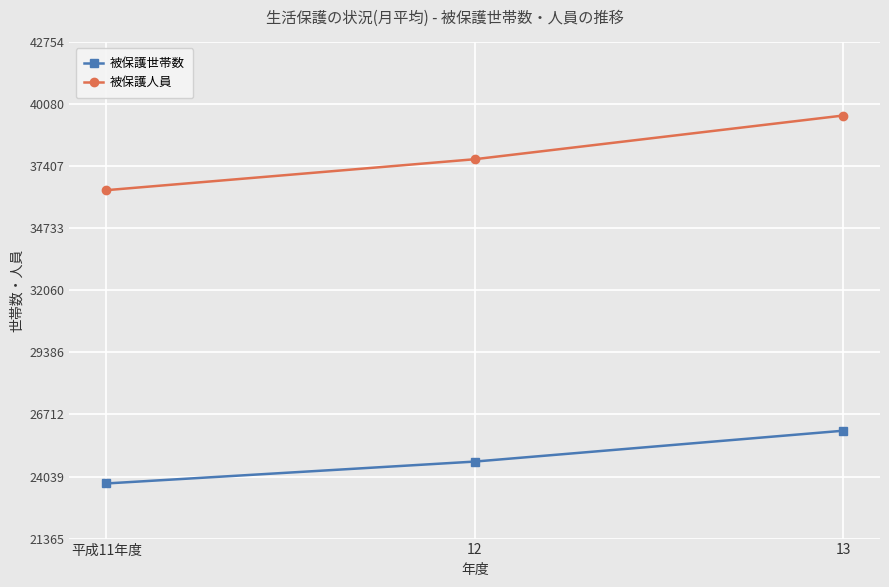

Is it true that 被保護世帯数 equals 40908 at 13?

False